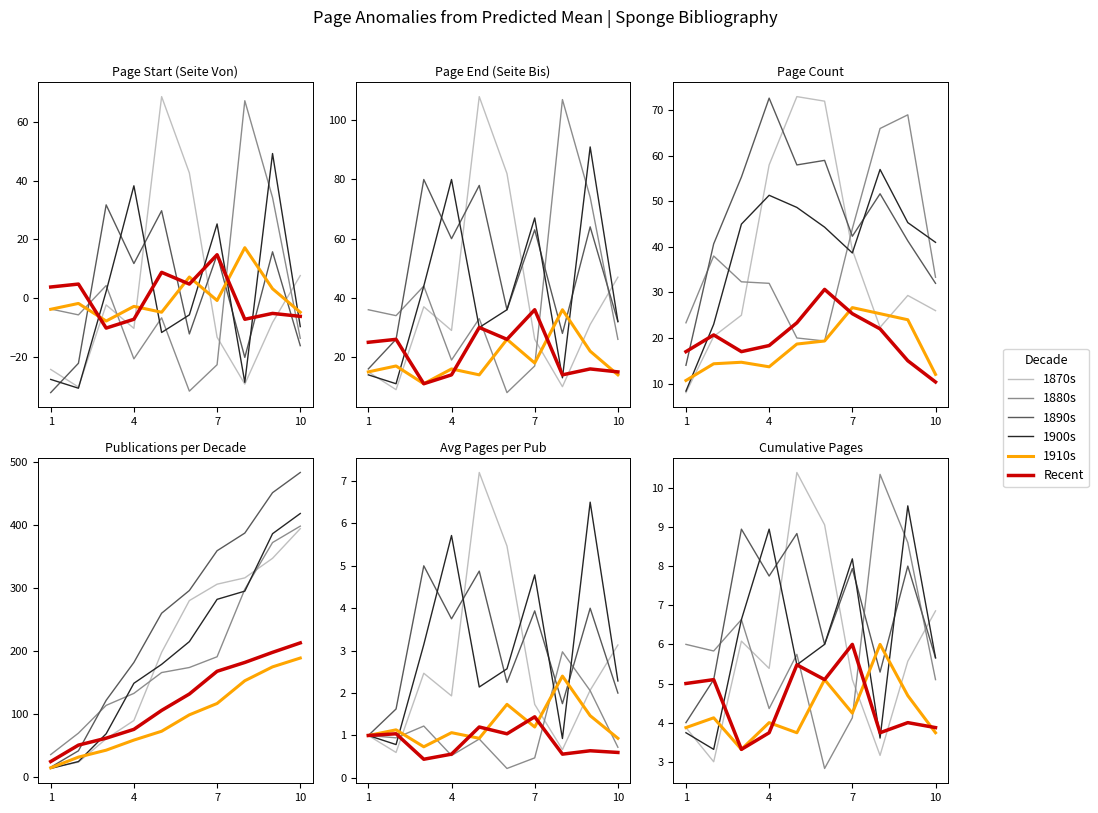

The 1890s series shows 4.1 at 4. True or false?

False